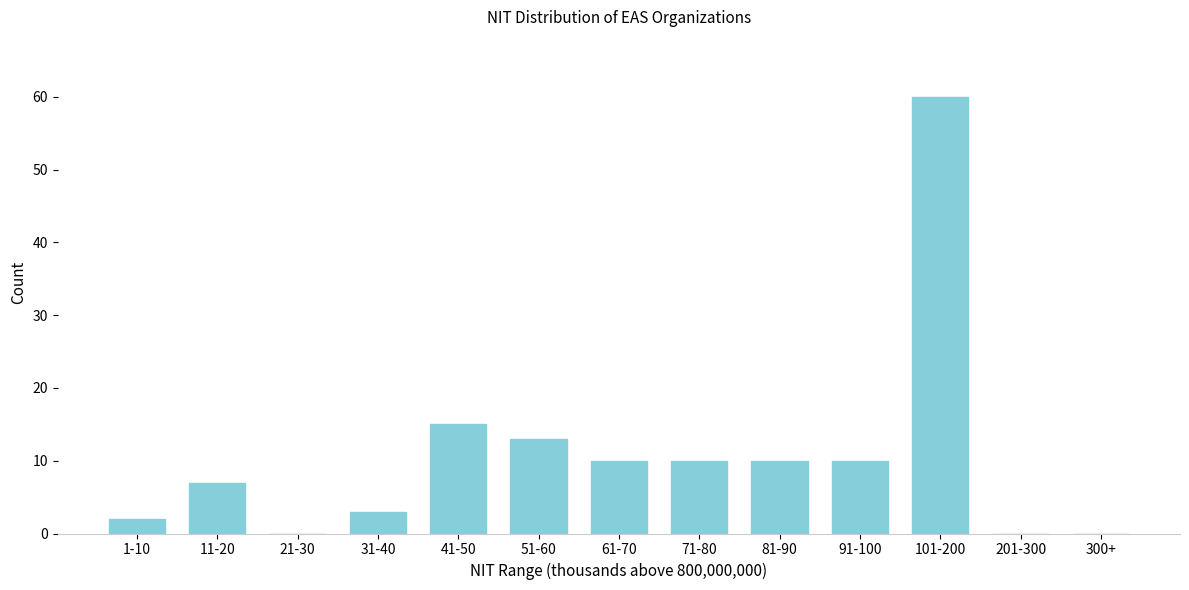

Reading right to left, extract all data points from this chart.

300+=0	201-300=0	101-200=60	91-100=10	81-90=10	71-80=10	61-70=10	51-60=13	41-50=15	31-40=3	21-30=0	11-20=7	1-10=2